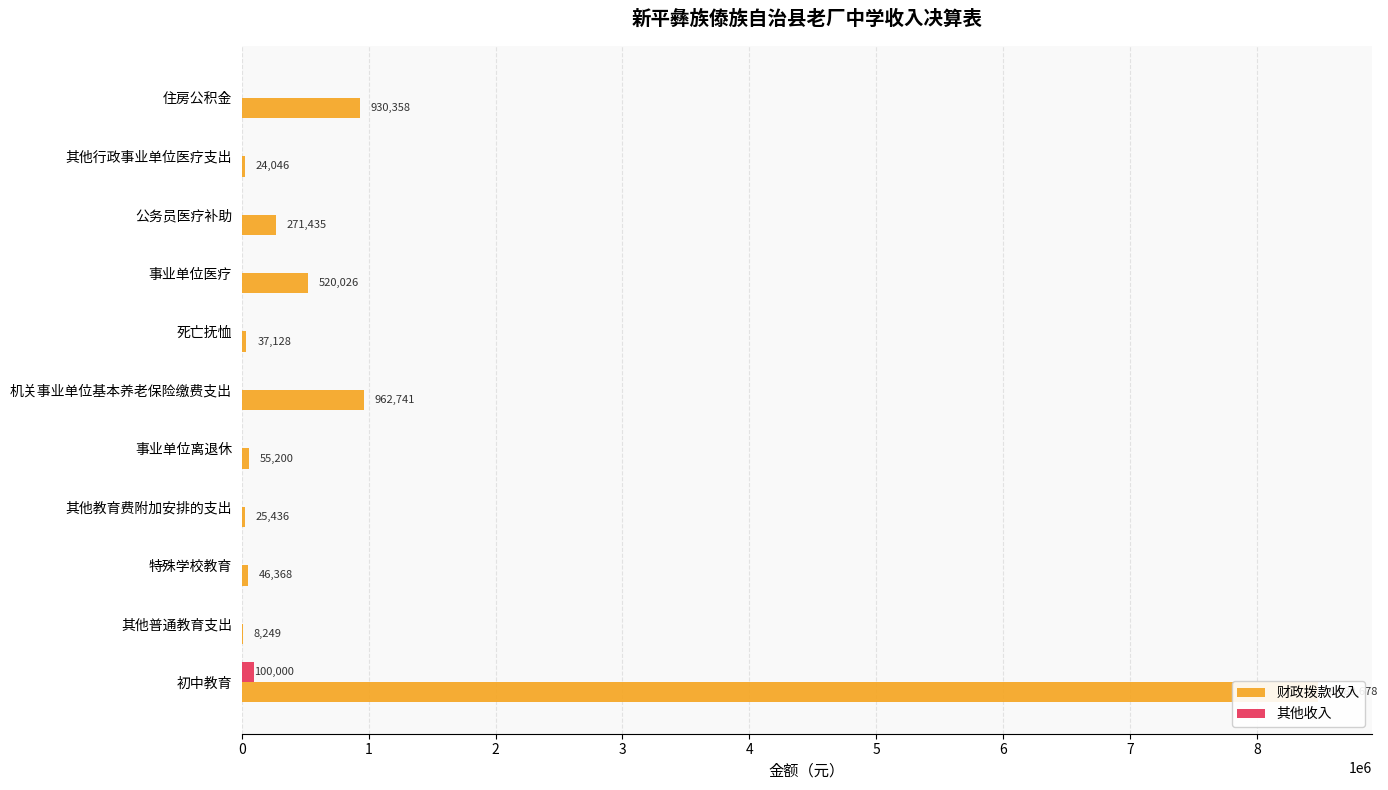

How many distinct data groups are displayed?

2